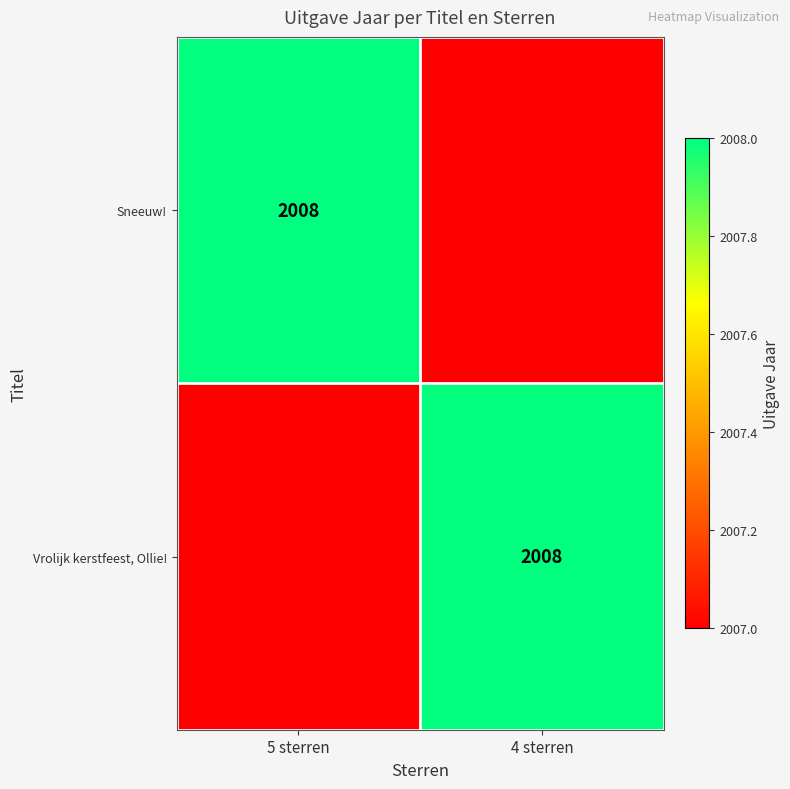

Is it true that Sneeuw! equals 2008 at 5 sterren?

True